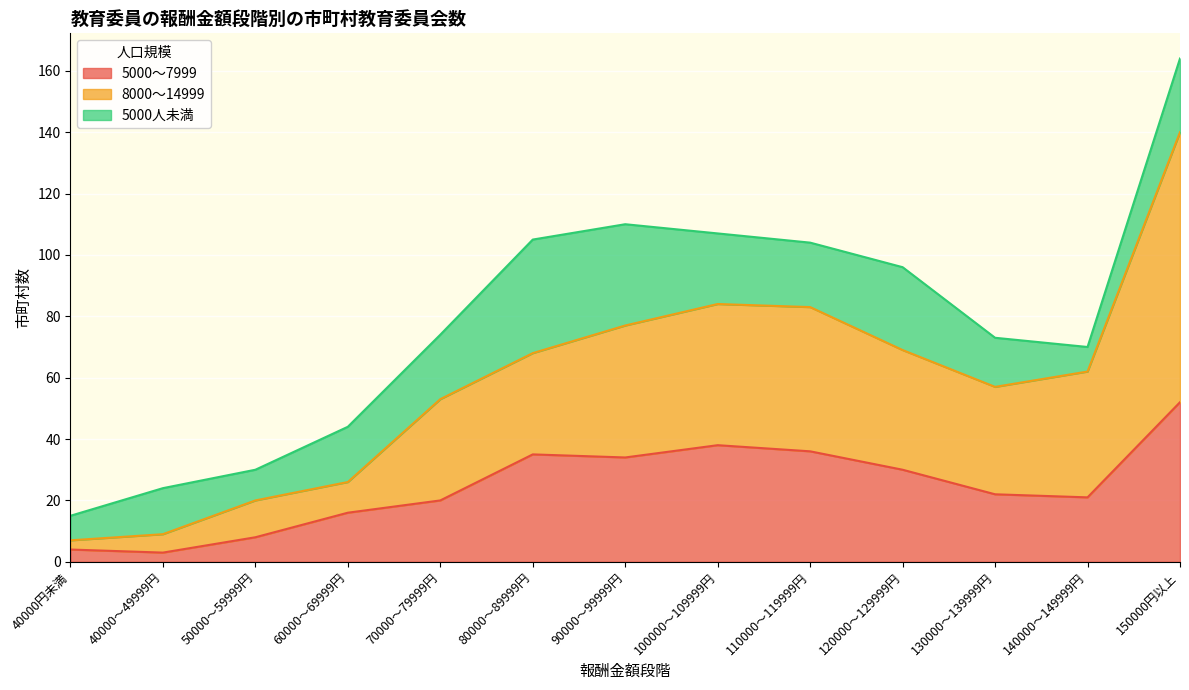

True or false: 5000～7999 has a value of 8 at 50000～59999円.

True